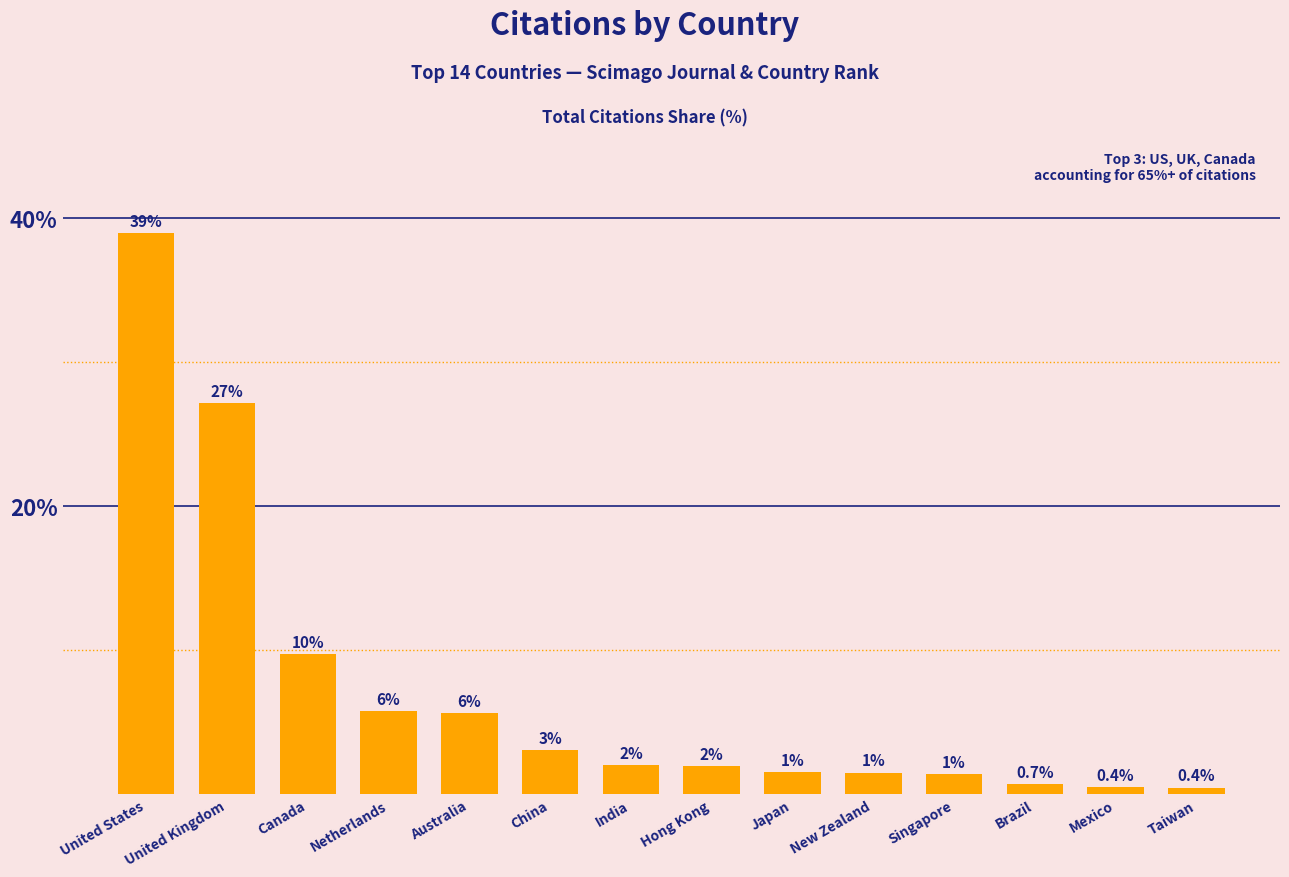

Between Japan and United States, which is larger?

United States